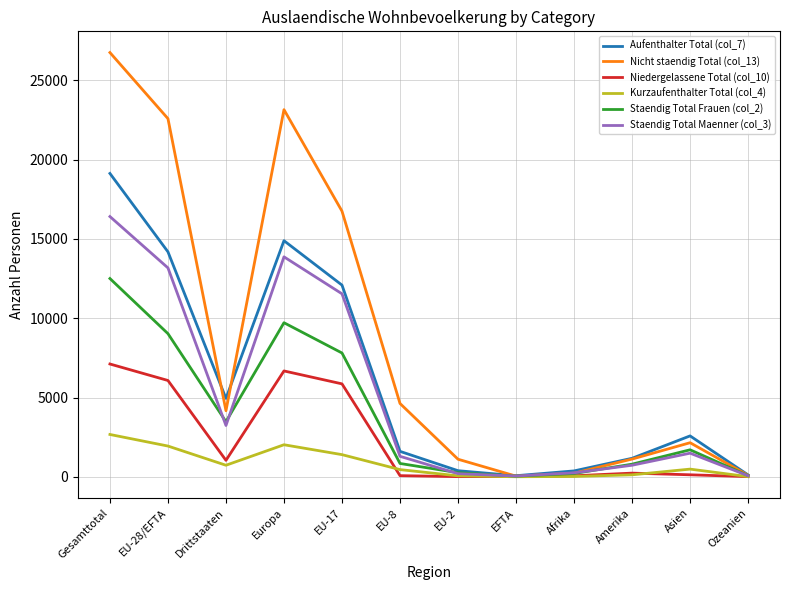

Which category has the highest value in the Nicht staendig Total (col_13) series?

Gesamttotal